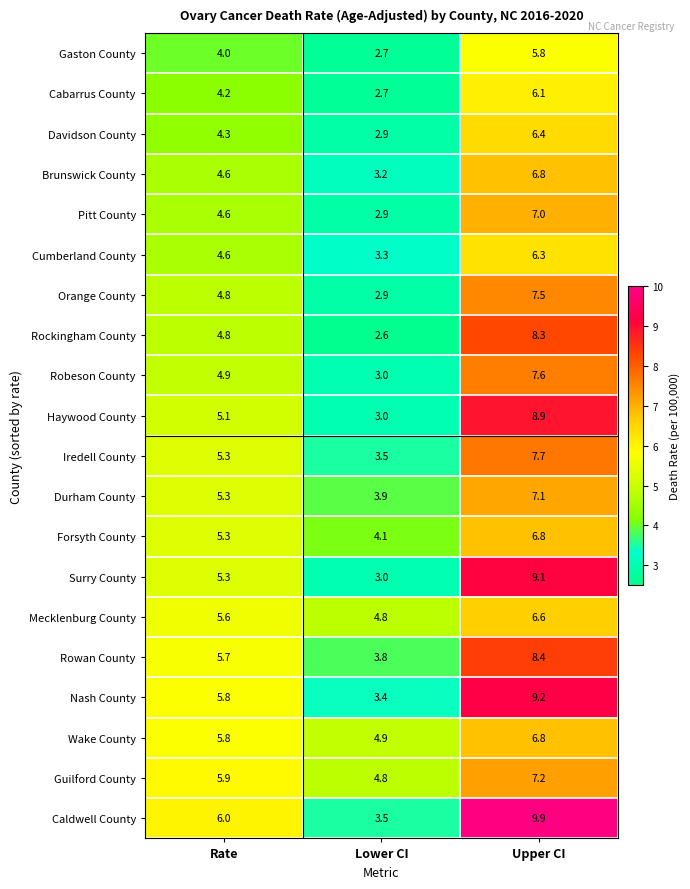

How many distinct data groups are displayed?

20